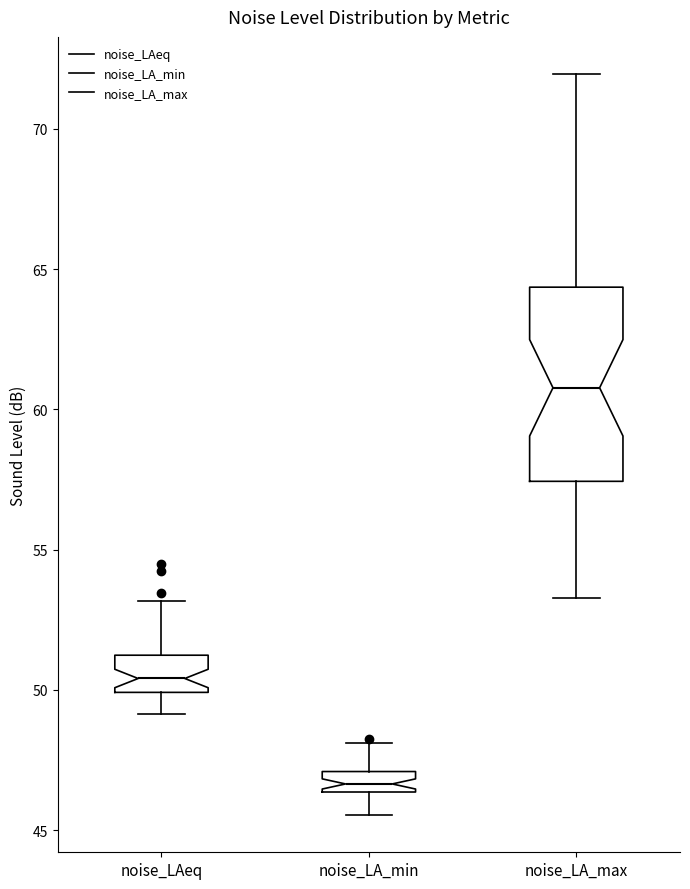

Comparing the boxes themselves (not the whiskers), which one is the tallest?

noise_LA_max